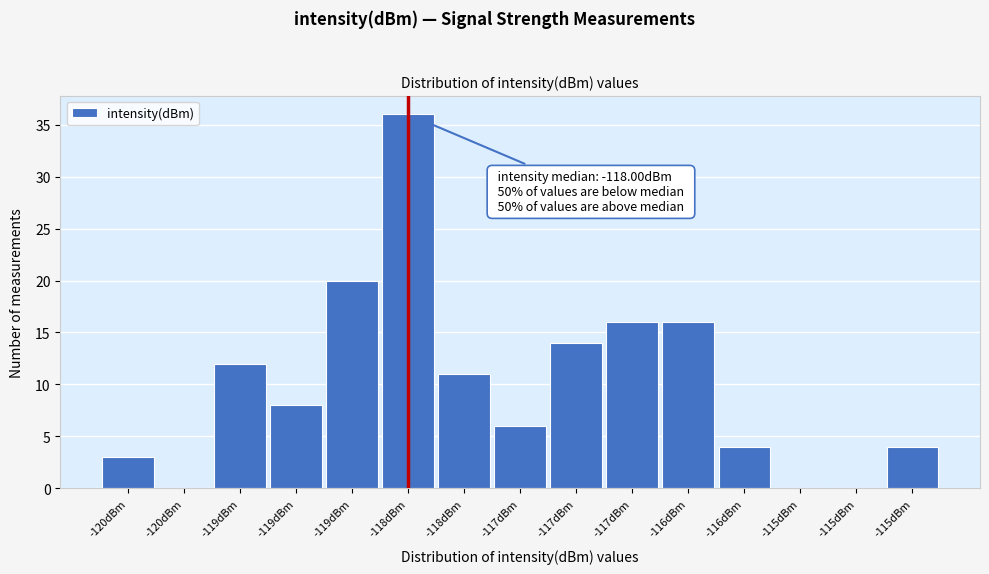

Are the bars horizontal?

No